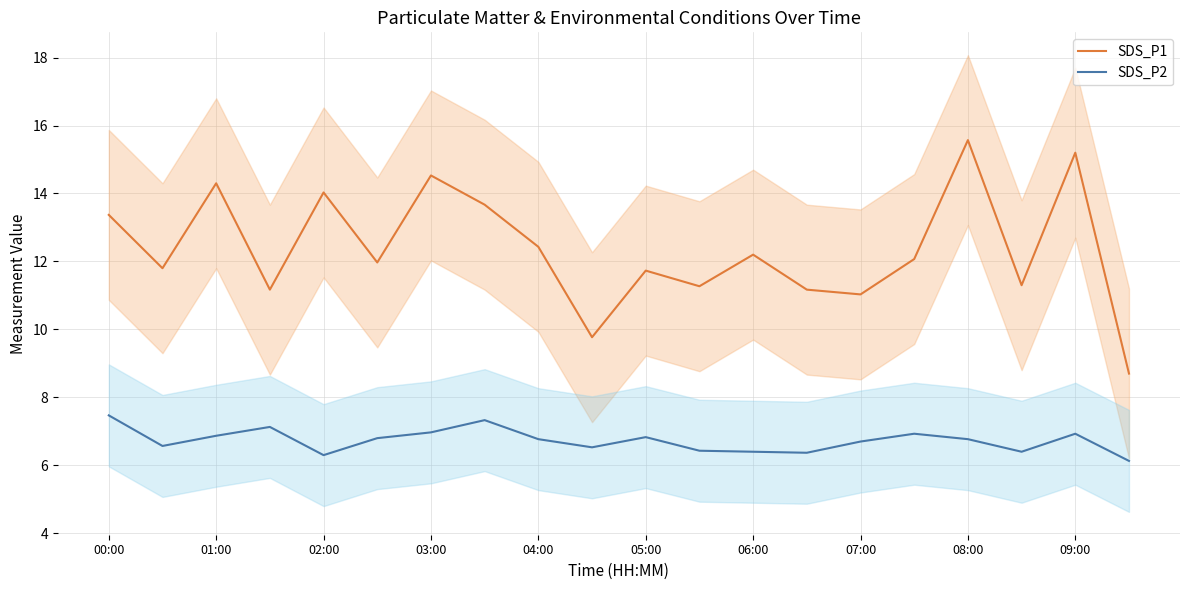

True or false: SDS_P2 and SDS_P1 intersect in this chart.

False